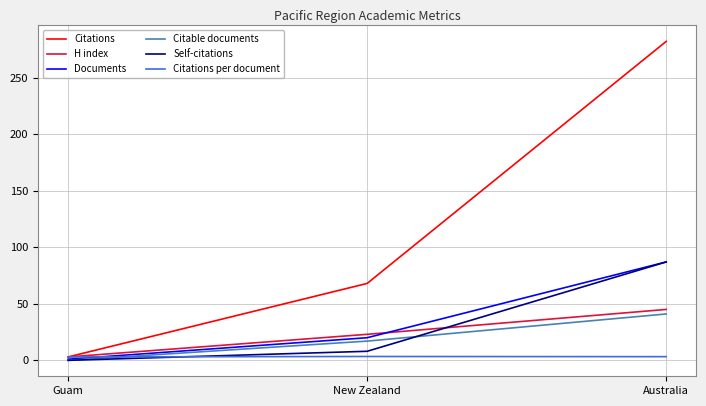

Where is Self-citations nearest to the value 43?

New Zealand